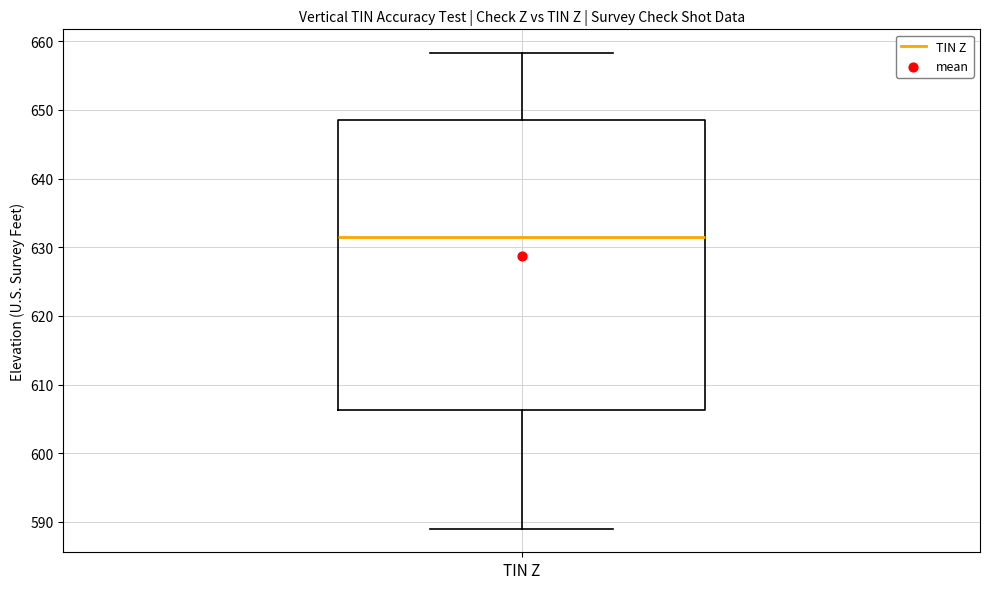

Where does the upper whisker of the box for TIN Z end on the y-axis? The values are not printed on the chart, so give them approximately, as read against the axis.

658